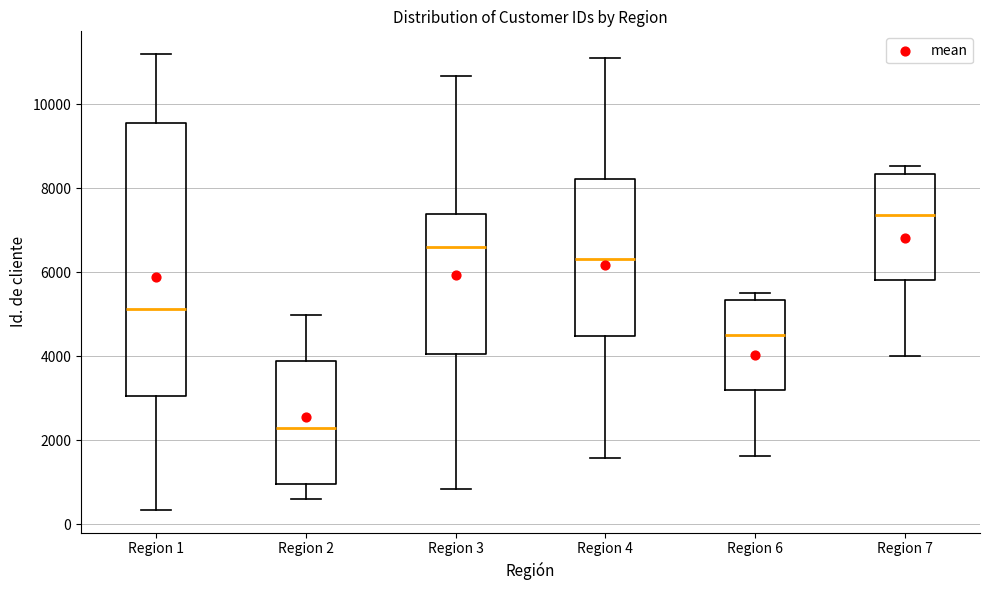

Comparing the boxes themselves (not the whiskers), which one is the tallest?

Region 1